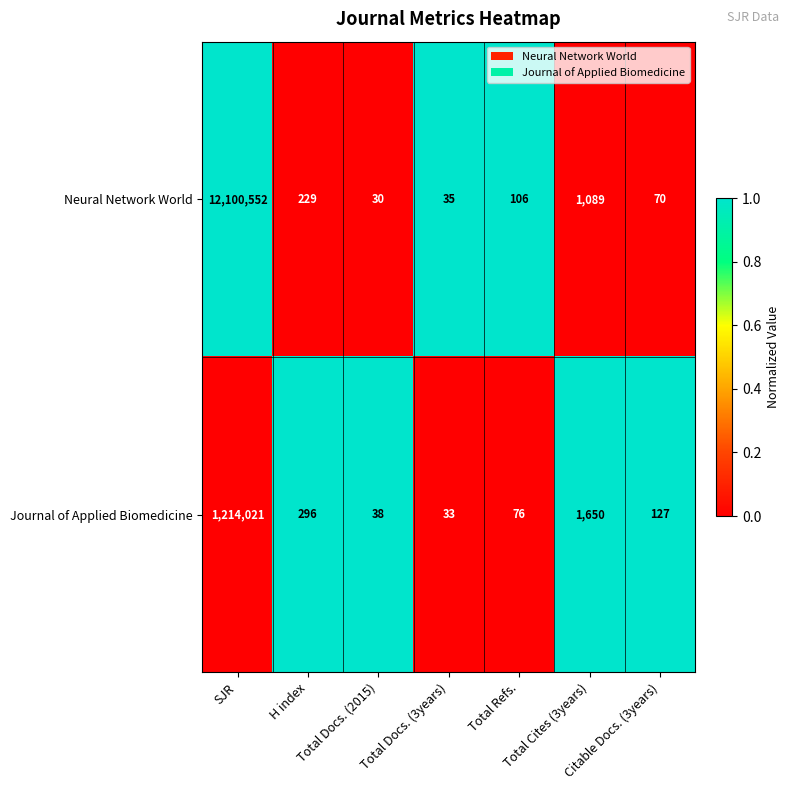

What is the difference between the maximum and minimum values in the Neural Network World series?

12100522